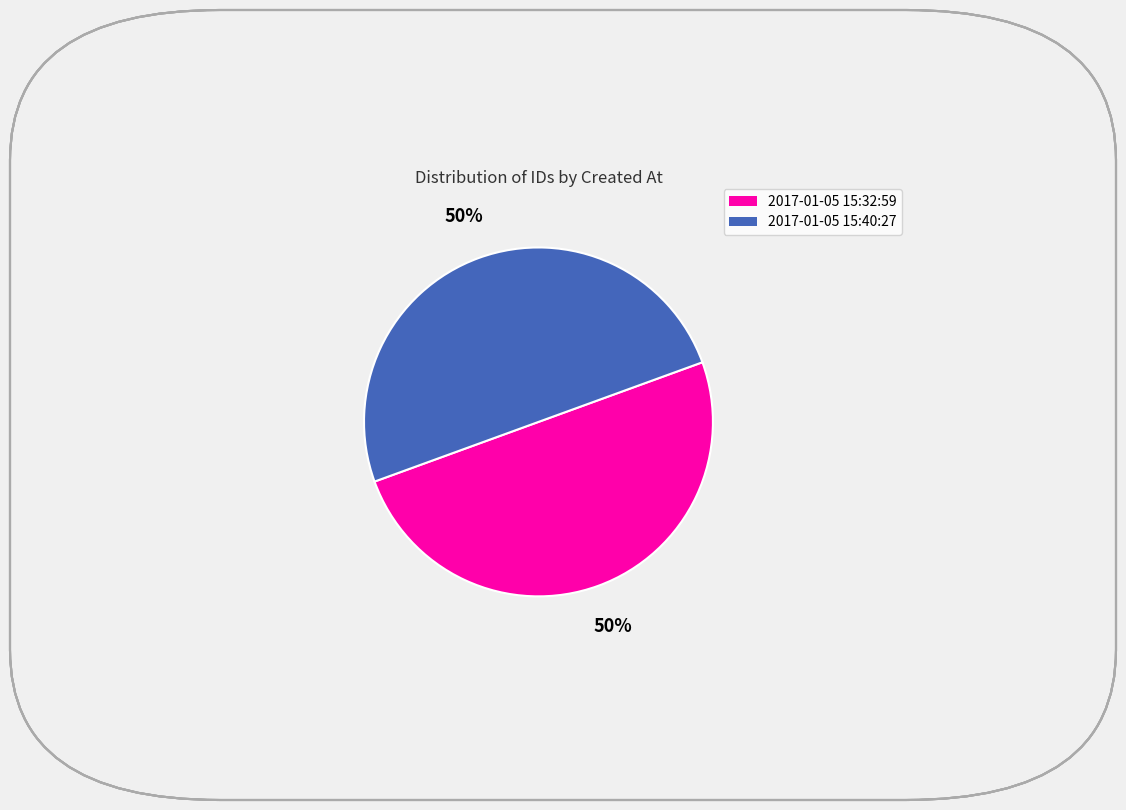

To the nearest percent, what is the average slice percentage?

50%